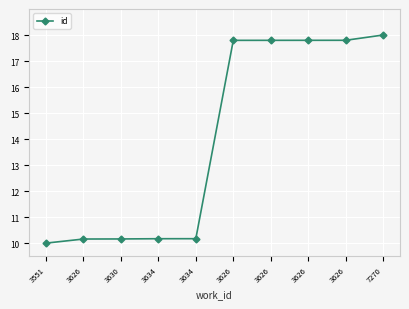

How many values exceed 17?

5